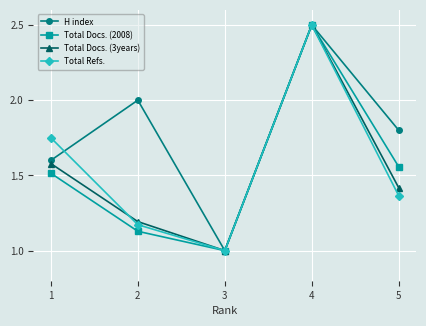

At which category does the chart reach its peak across all series?

4